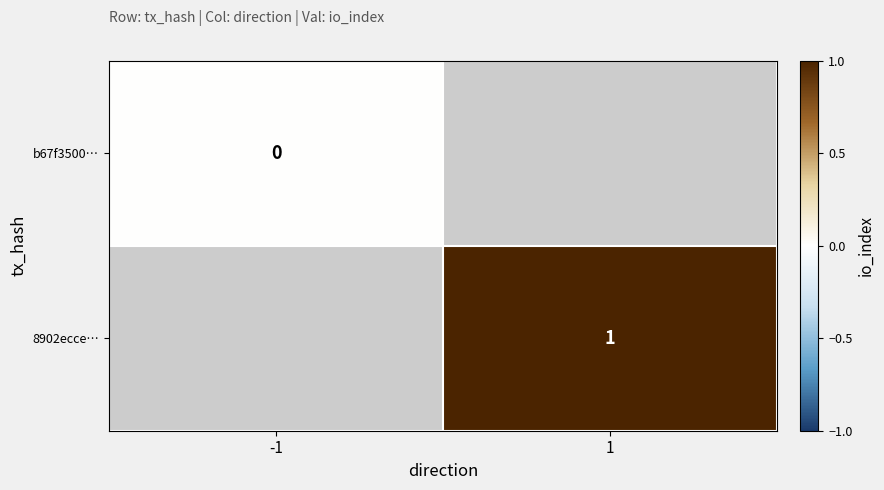

The value of 8902ecce… at 1 is 1.4. True or false?

False